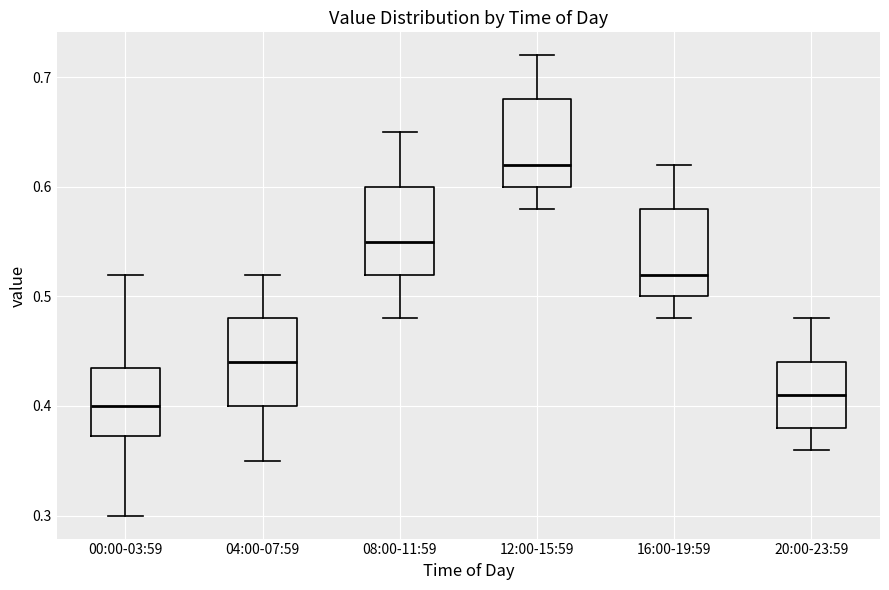

Which box has the lowest median line?

00:00-03:59